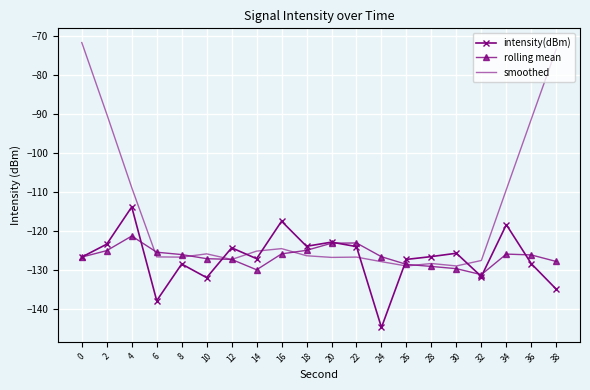

True or false: smoothed has a value of -108.9 at 4.

True